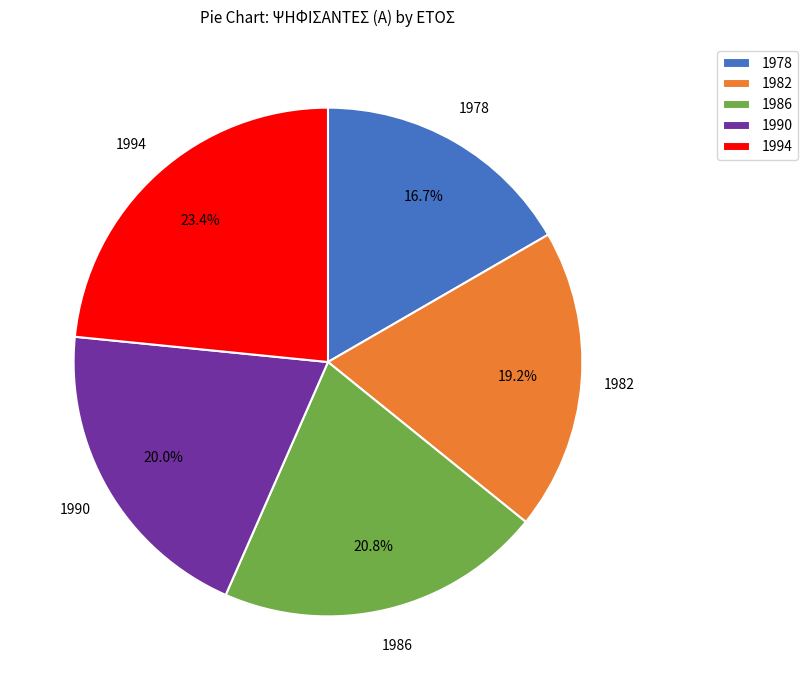

Which category has the smallest portion of the pie?

1978